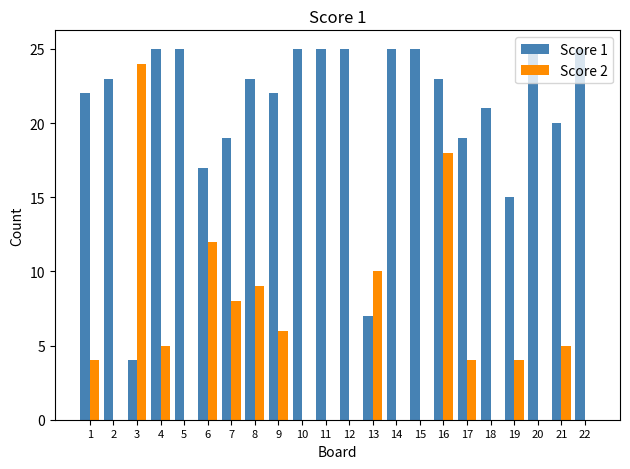

The value of Score 2 at 10 is 0. True or false?

True